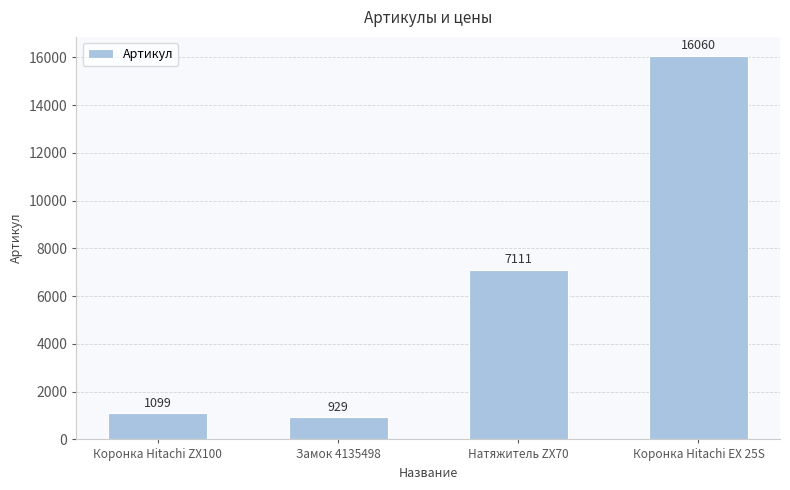

What position from the right is Замок 4135498?

3